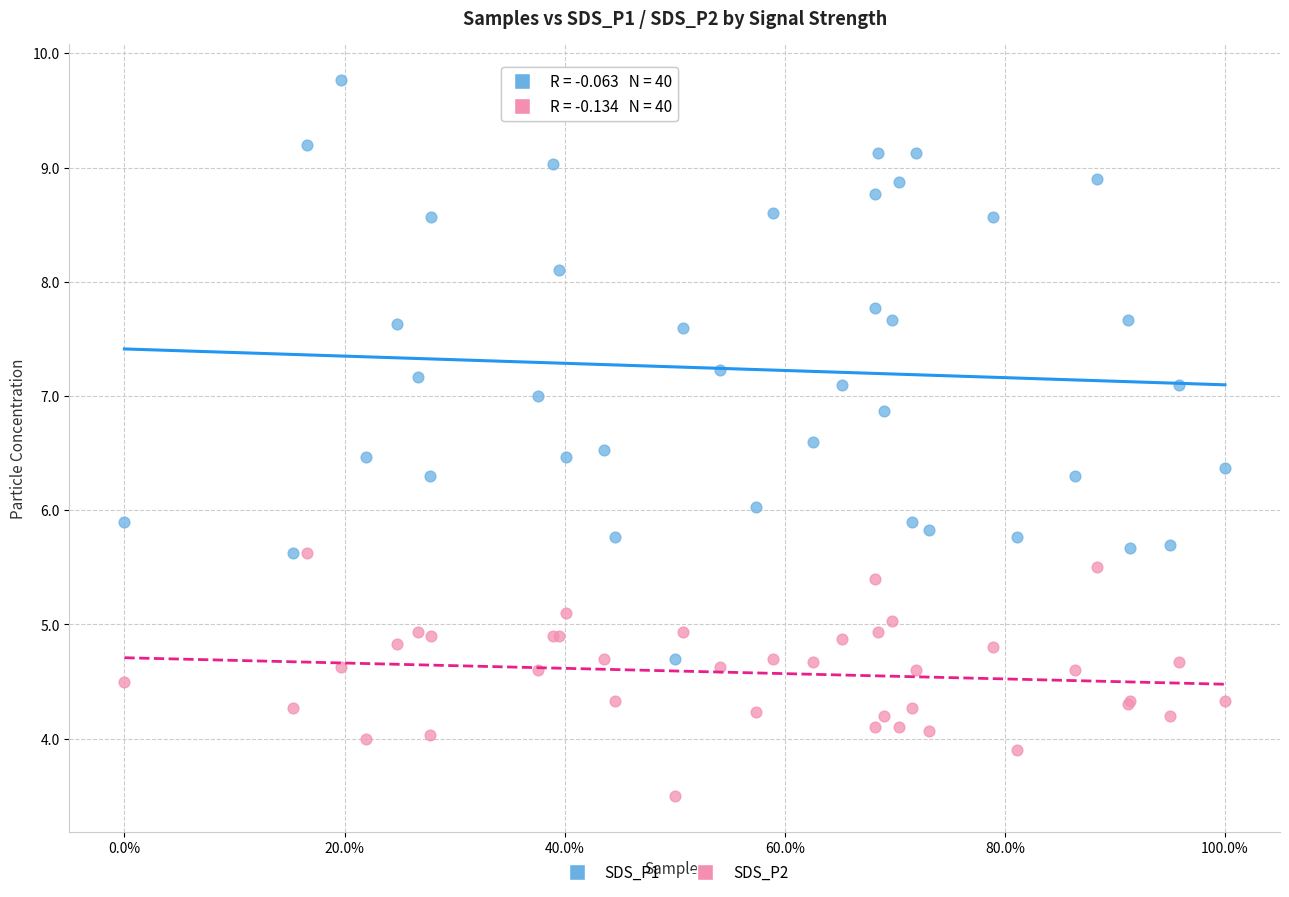

Which series reaches the minimum Y coordinate?

SDS_P2